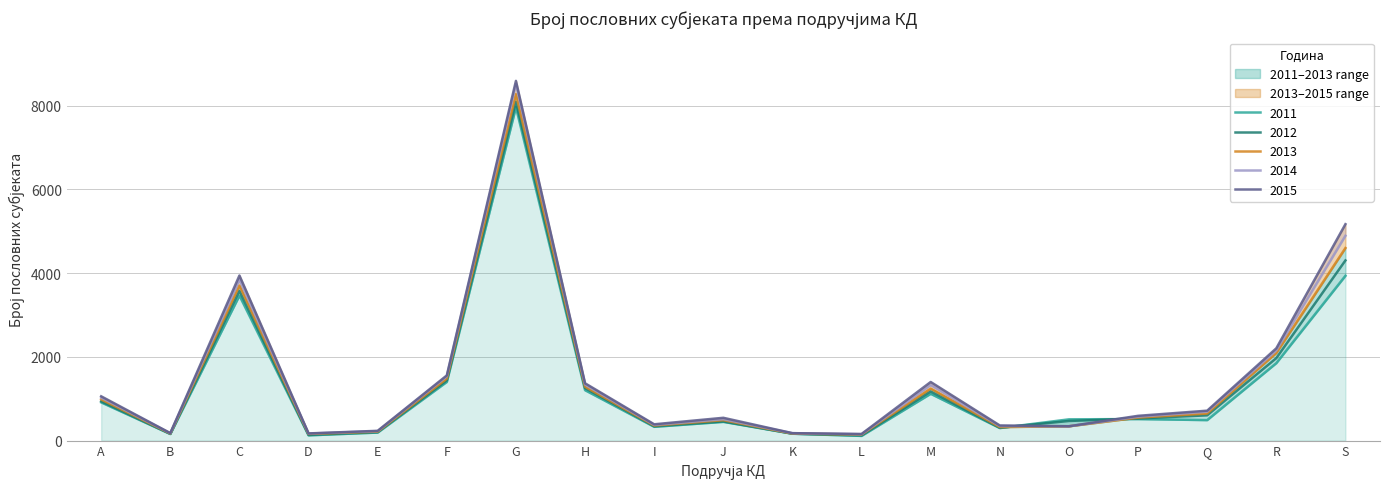

Does the chart have visible grid lines?

Yes